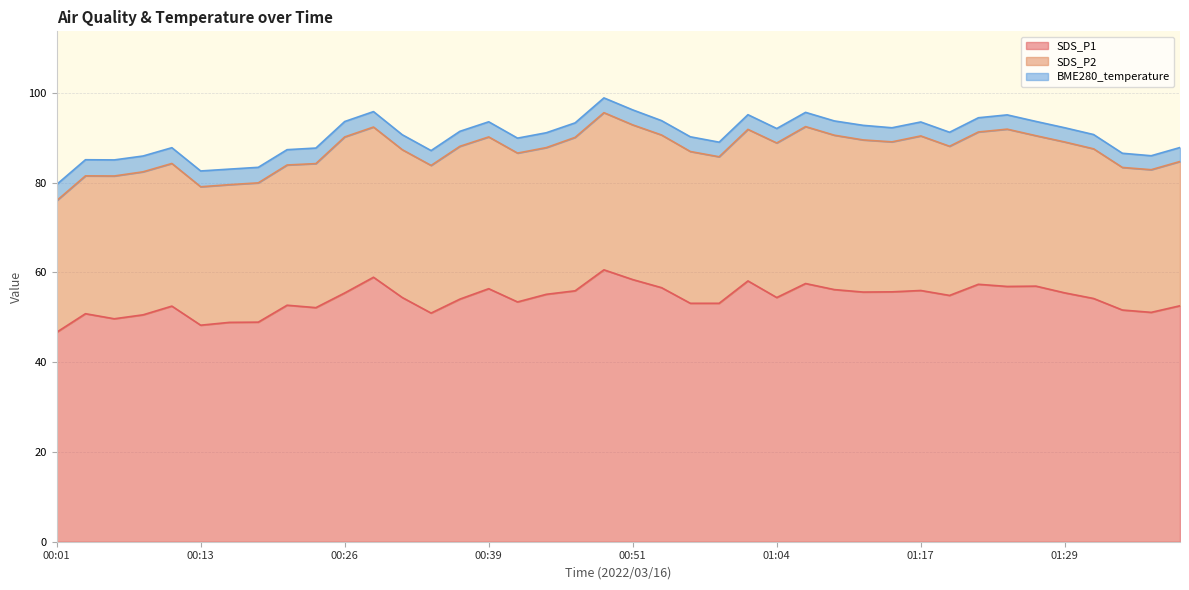

What is the label of the 2nd point from the right?

01:37